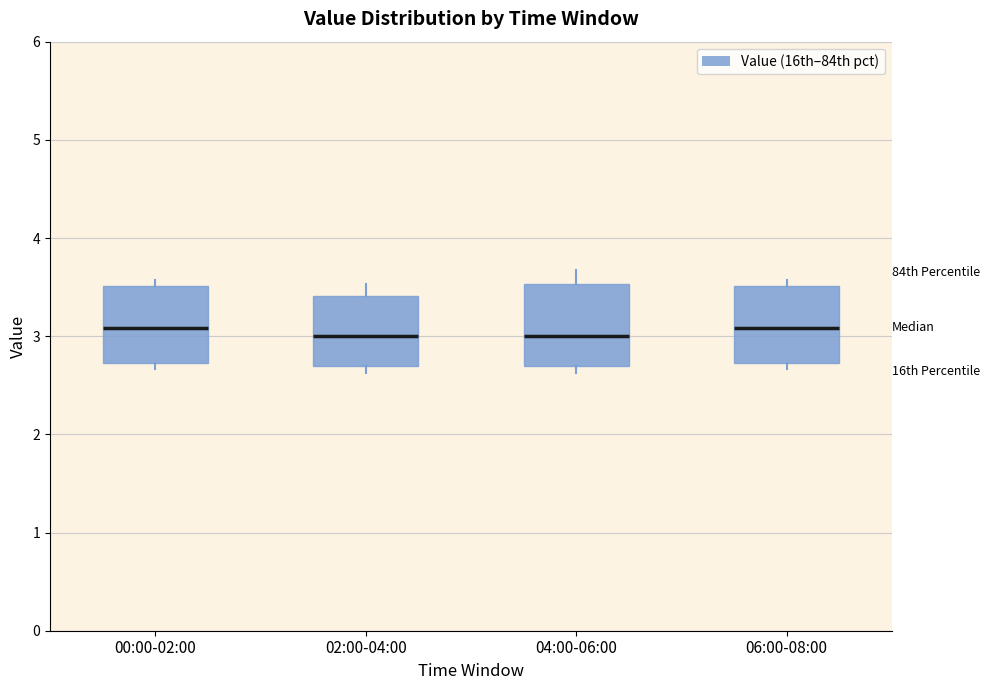

Reading left to right, transcribe this box plot: for each box, give where its median line is, the range the box spans, and where its two whiskers end, as read against the y-axis. The values are not printed on the chart, so give them approximately, as read against the axis.

00:00-02:00: median 3.1, box 2.7 to 3.5, whiskers 2.7 (just below the box's lower edge) to 3.6
02:00-04:00: median 3.0, box 2.7 to 3.4, whiskers 2.6 to 3.5
04:00-06:00: median 3.0, box 2.7 to 3.5, whiskers 2.6 to 3.7
06:00-08:00: median 3.1, box 2.7 to 3.5, whiskers 2.7 (just below the box's lower edge) to 3.6